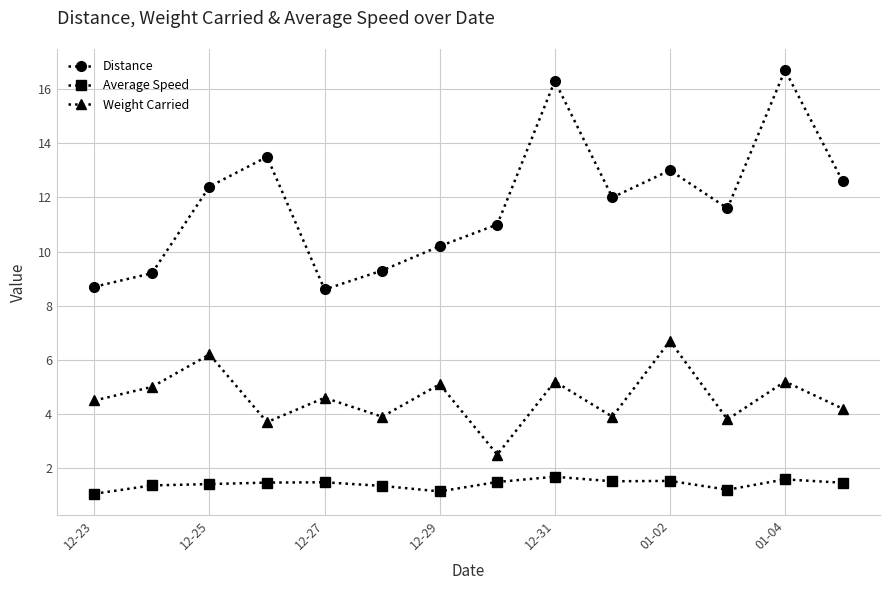

What is the value of the Weight Carried point at the 3rd from the left?

6.2